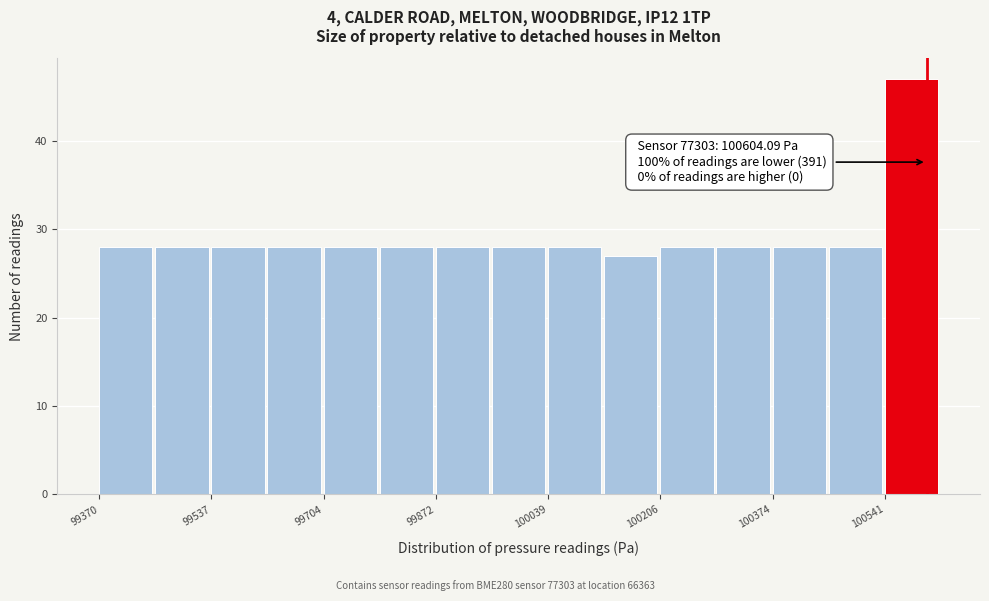

Over which range of the x-axis is the bar tallest?

100540 to 100620